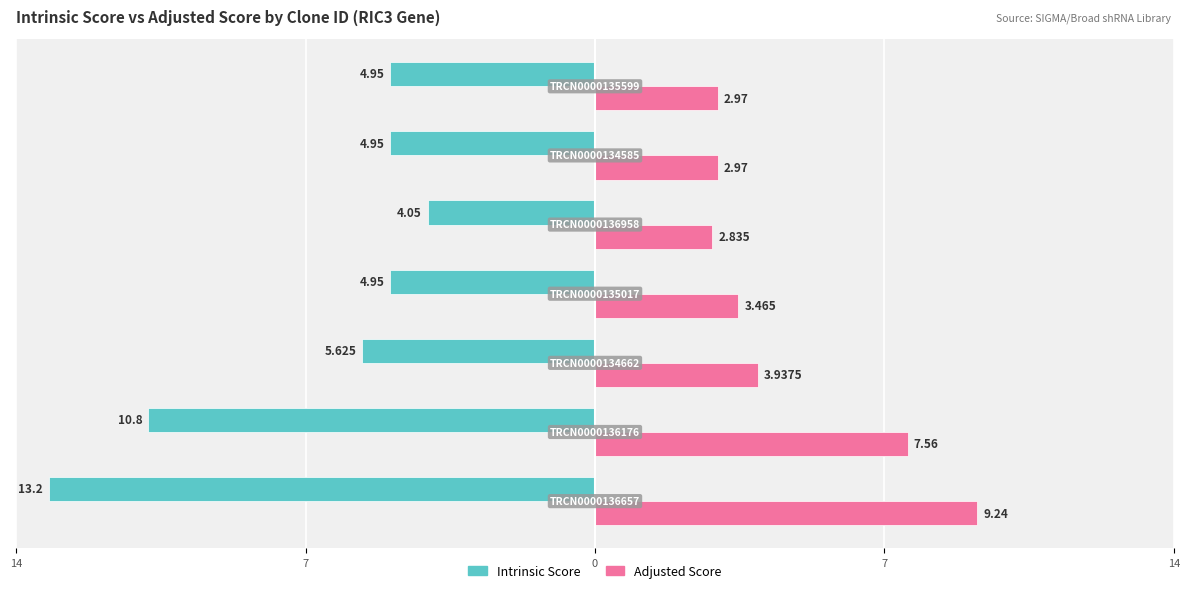

What are all the series names shown in the legend?

Intrinsic Score, Adjusted Score